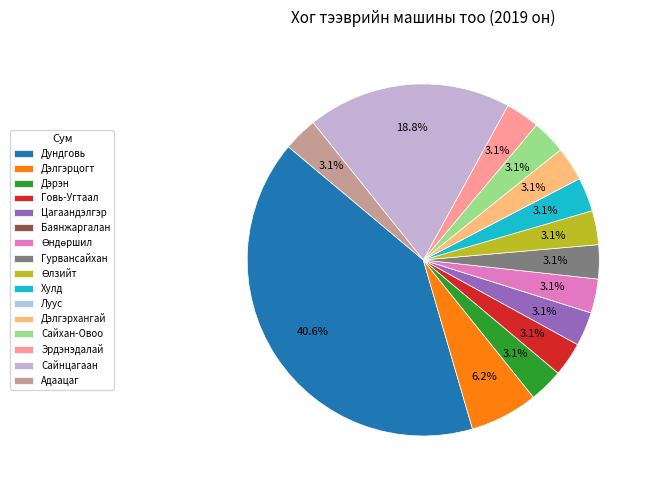

To the nearest percent, what is the difference between the Адаацаг and Дэлгэрцогт slice percentages?

3%